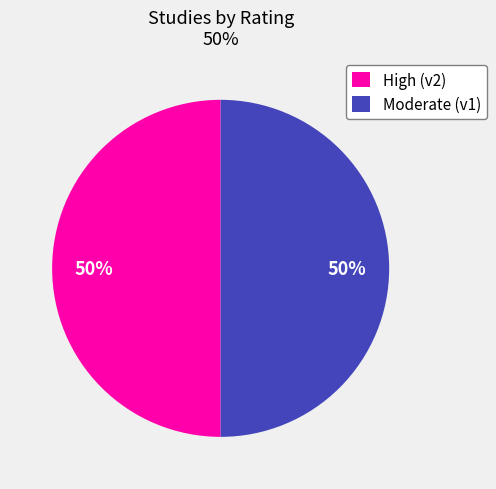

To the nearest percent, what percentage of the pie is High (v2)?

50%